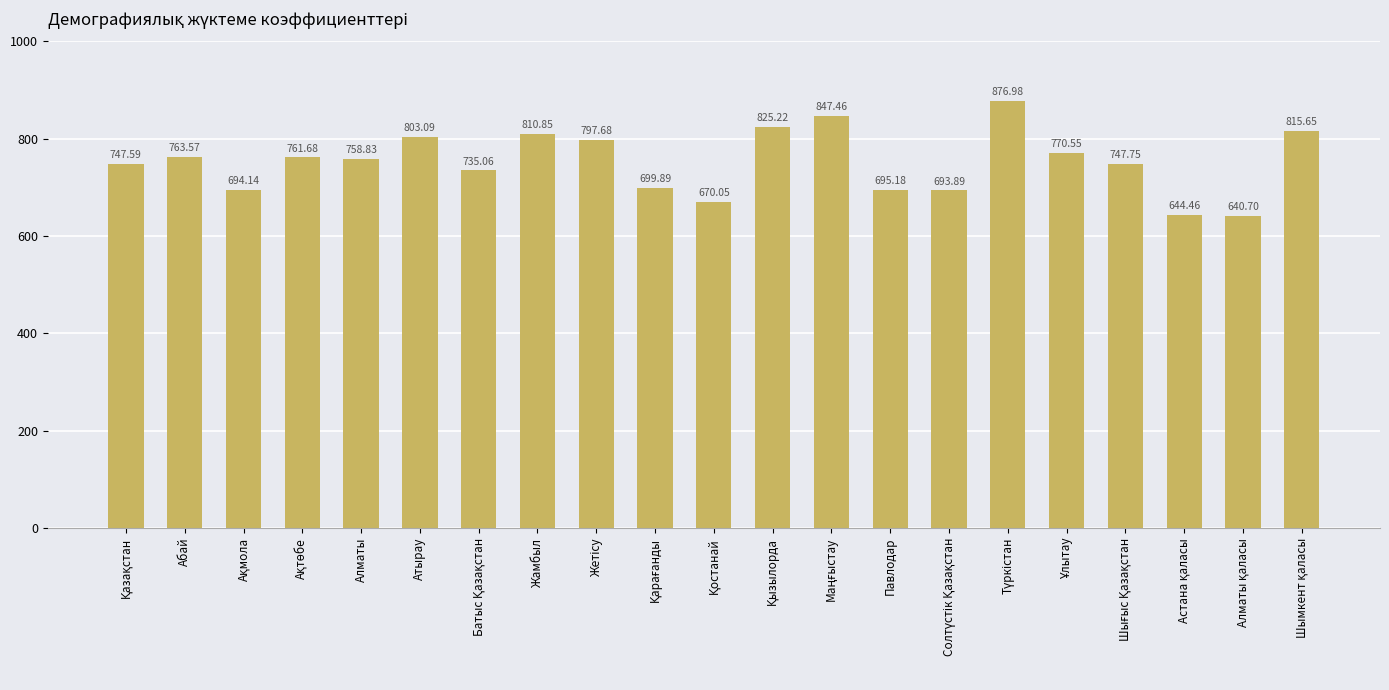

What is the difference between the maximum and minimum values?

236.3